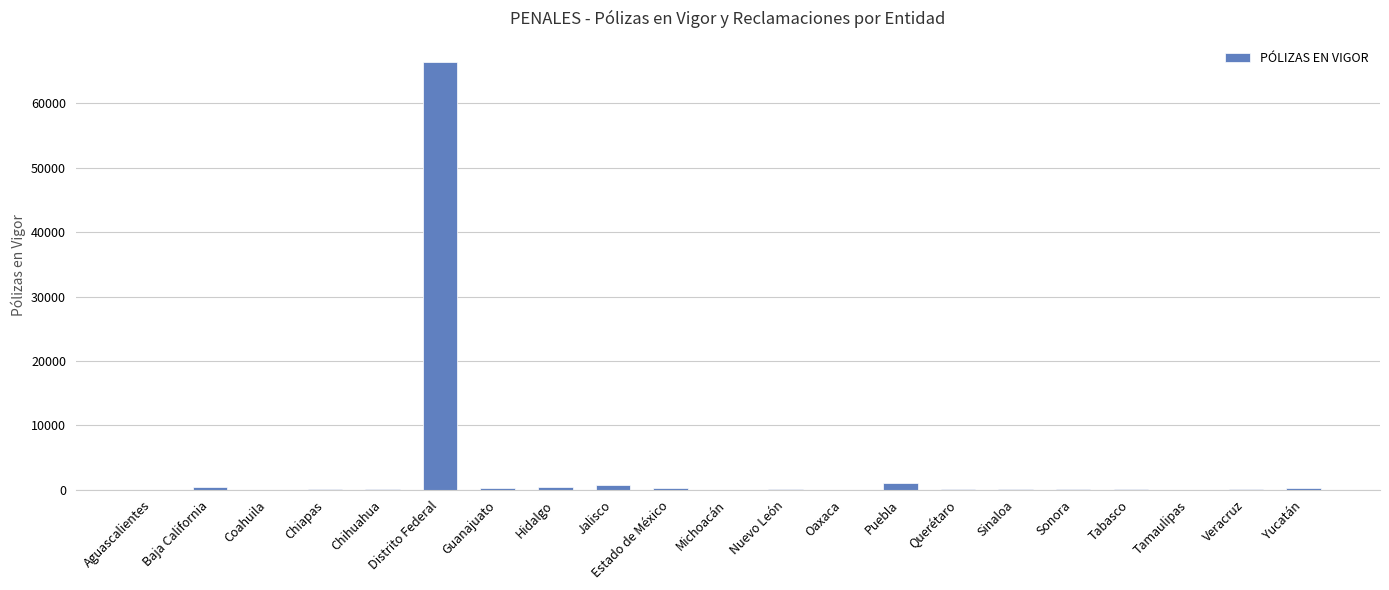

At which category does the chart reach its peak across all series?

Distrito Federal